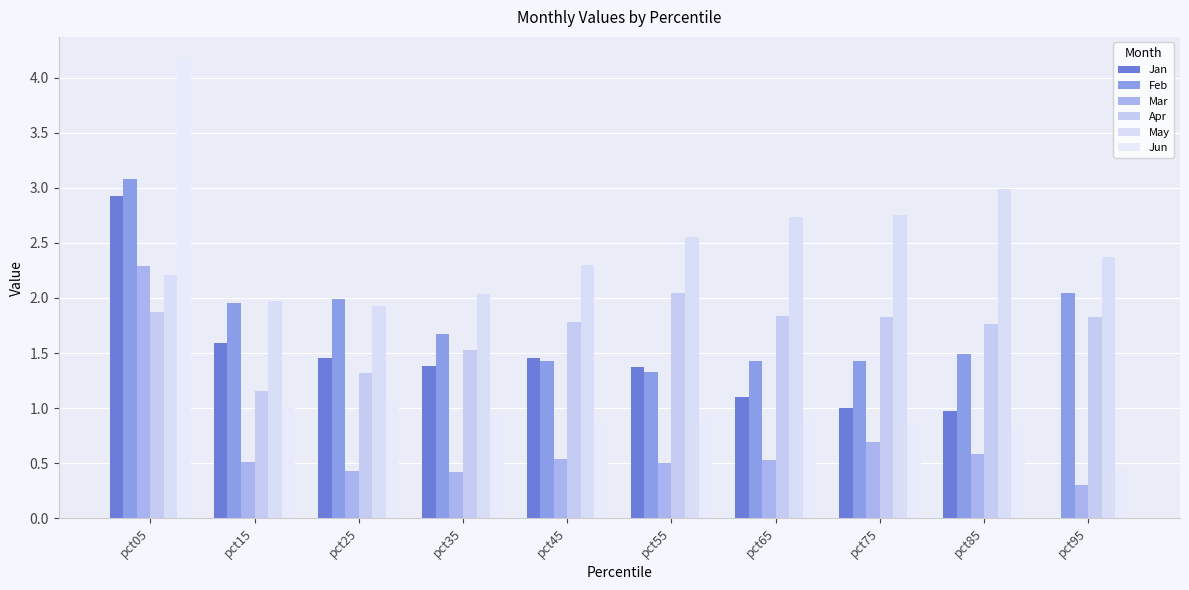

List the series in order of their peak value, highest first.

Jun, Feb, May, Jan, Mar, Apr